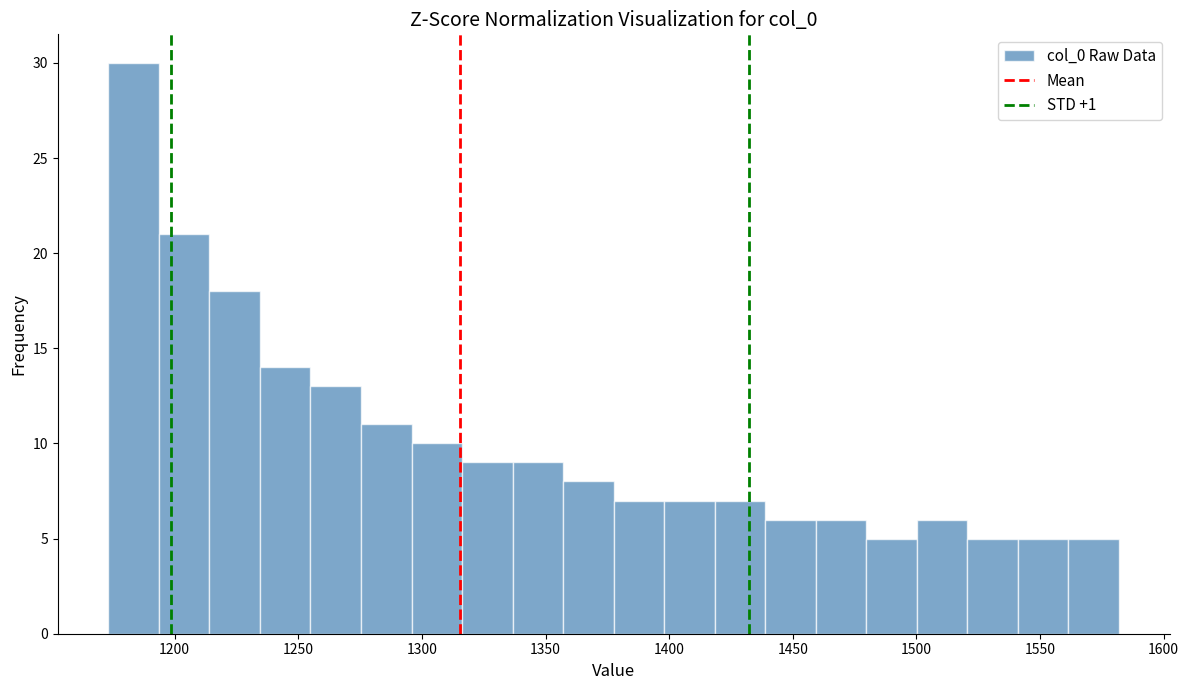

What is the height of the bar covering 1275 to 1295 on the x-axis? Neither the bar edges nor the heights are printed on the chart, so give them approximately, as read against the axes.

11